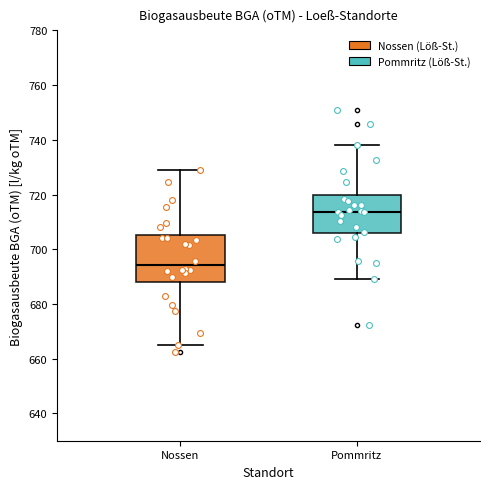

Comparing the boxes themselves (not the whiskers), which one is the tallest?

Nossen